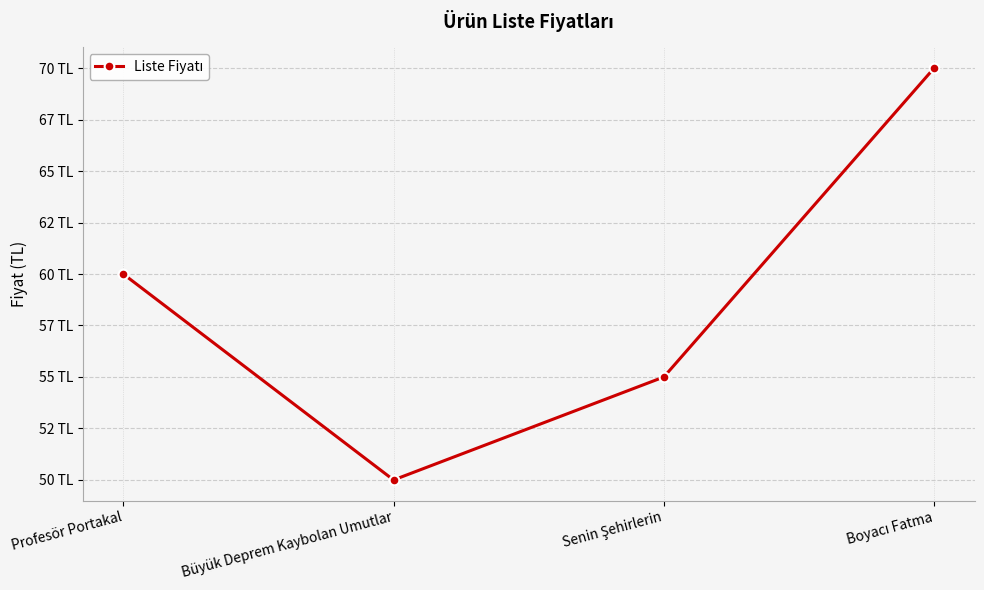

Which label corresponds to the smallest value in the chart?

Büyük Deprem Kaybolan Umutlar